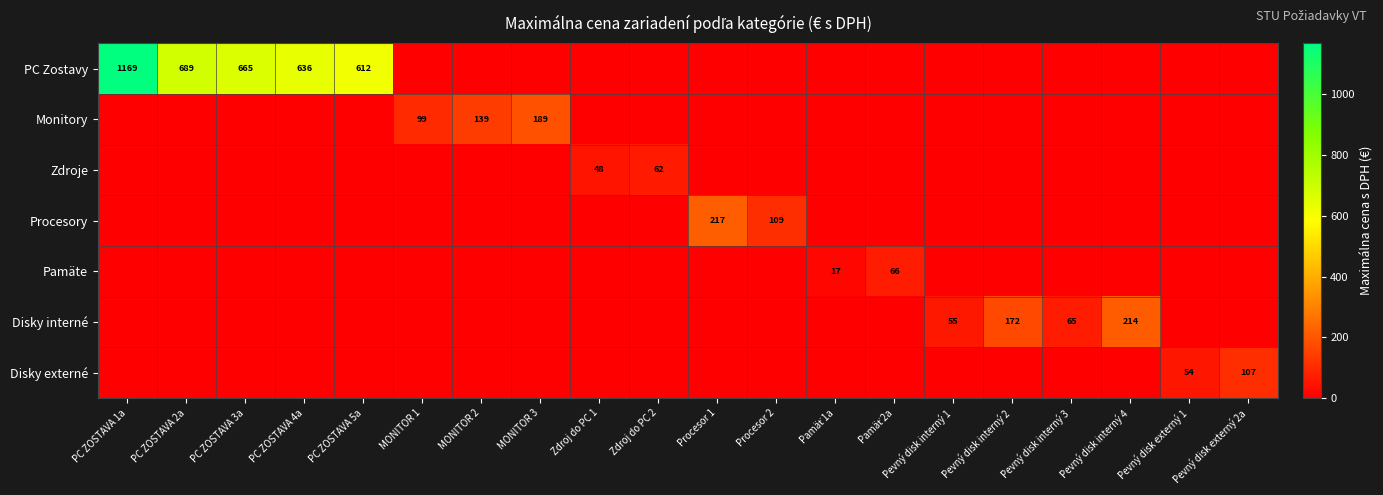

The Procesory series shows 316 at Procesor 1. True or false?

False